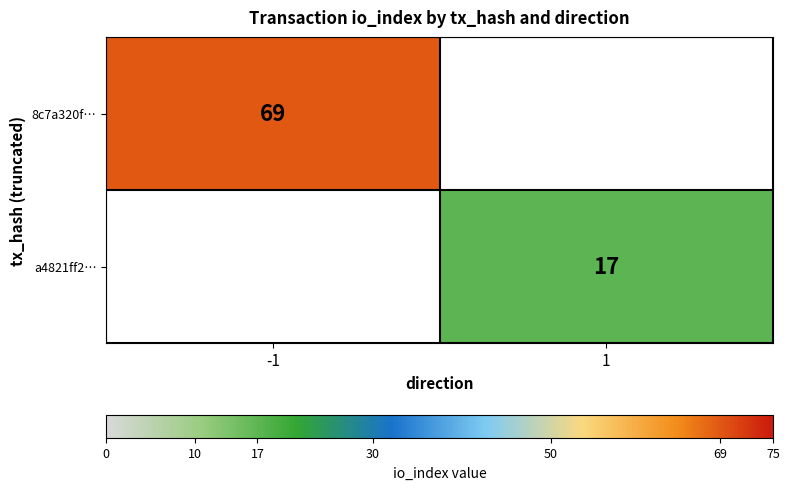

Is it true that a4821ff2… equals 24 at 1?

False